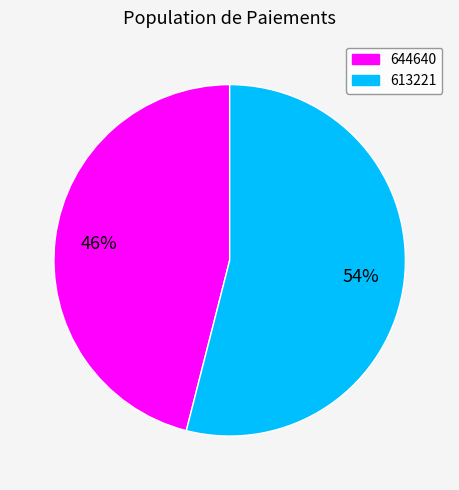

Which slice is the smallest?

644640